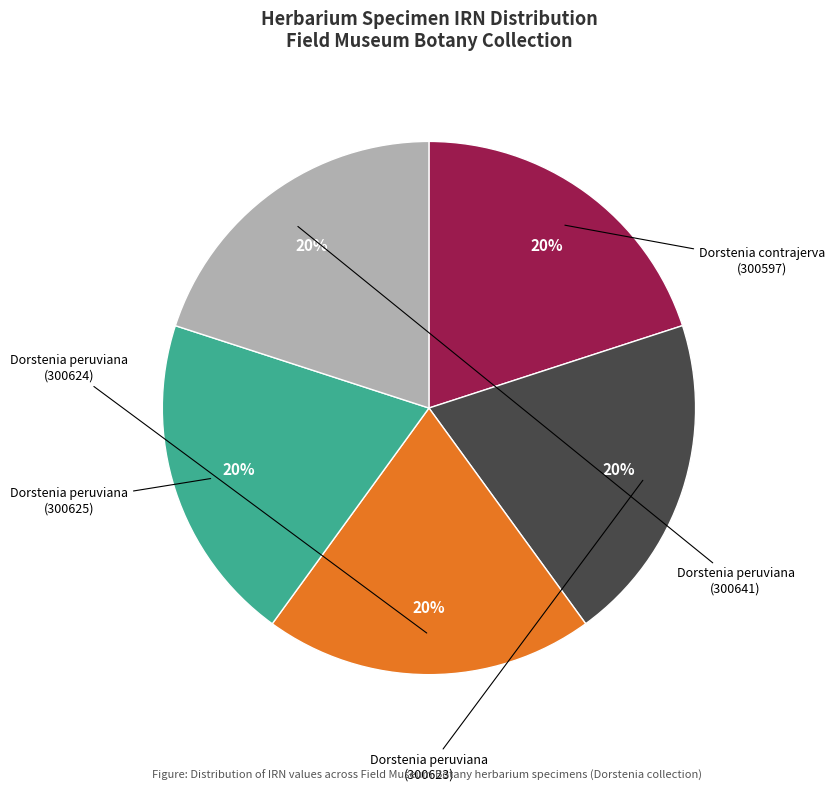

Is there any slice that represents more than half of the pie?

No